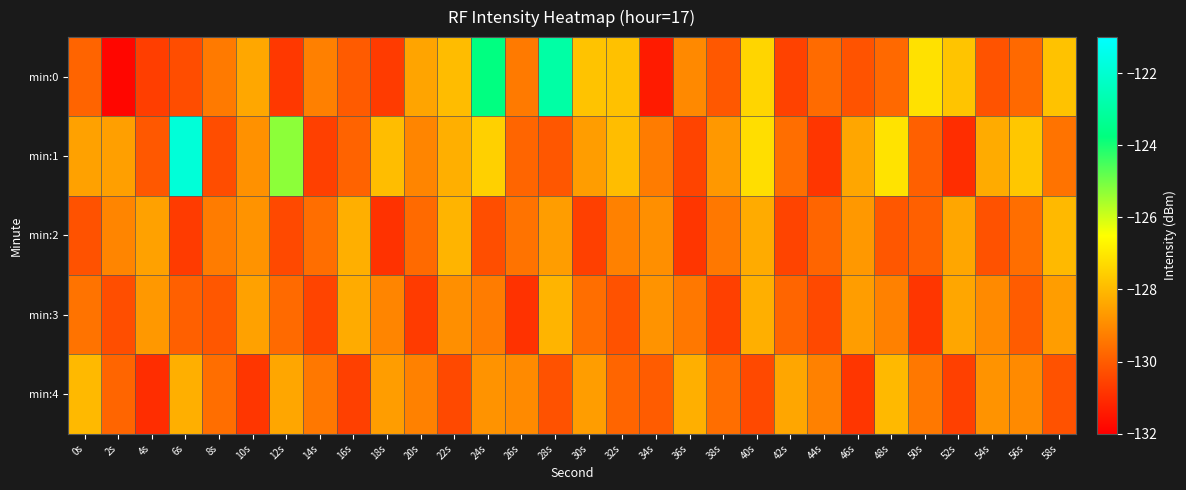

What is the total value across all series at 52s?

-646.2